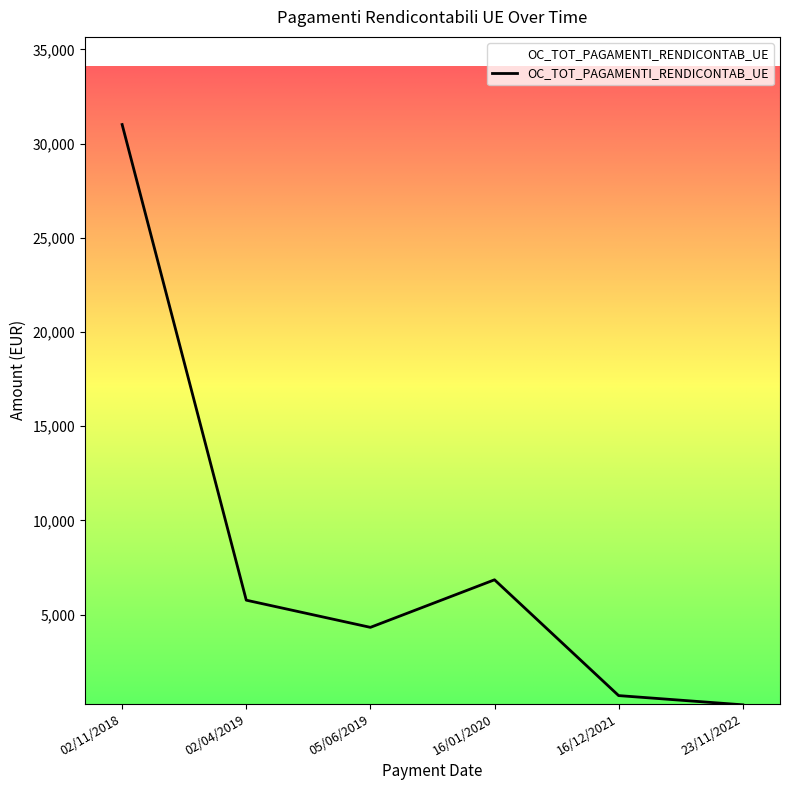

Is it true that the value at 02/04/2019 is 5769.6?

True